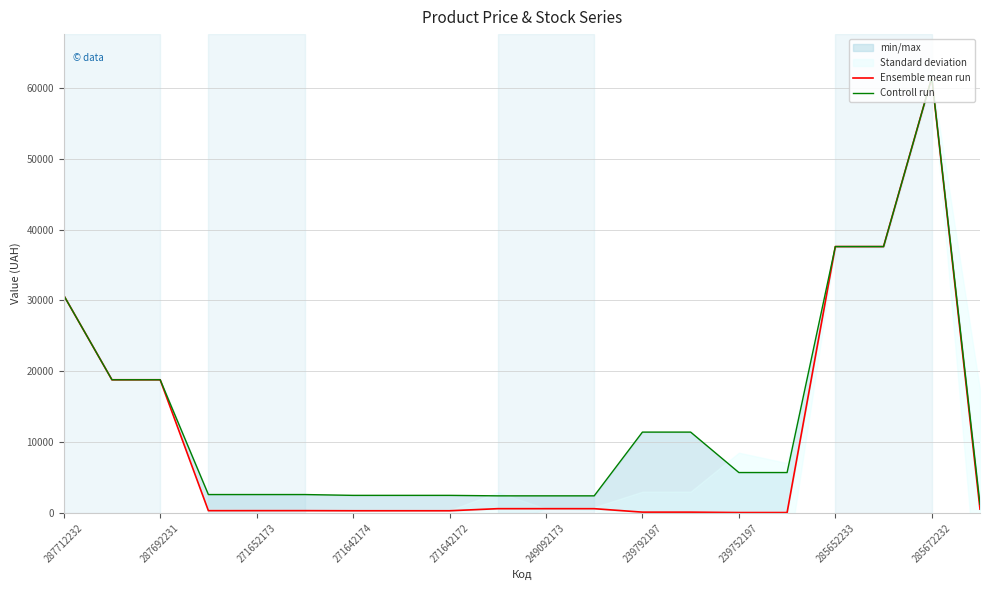

Between 271652173 and 287692231, which is larger?

287692231